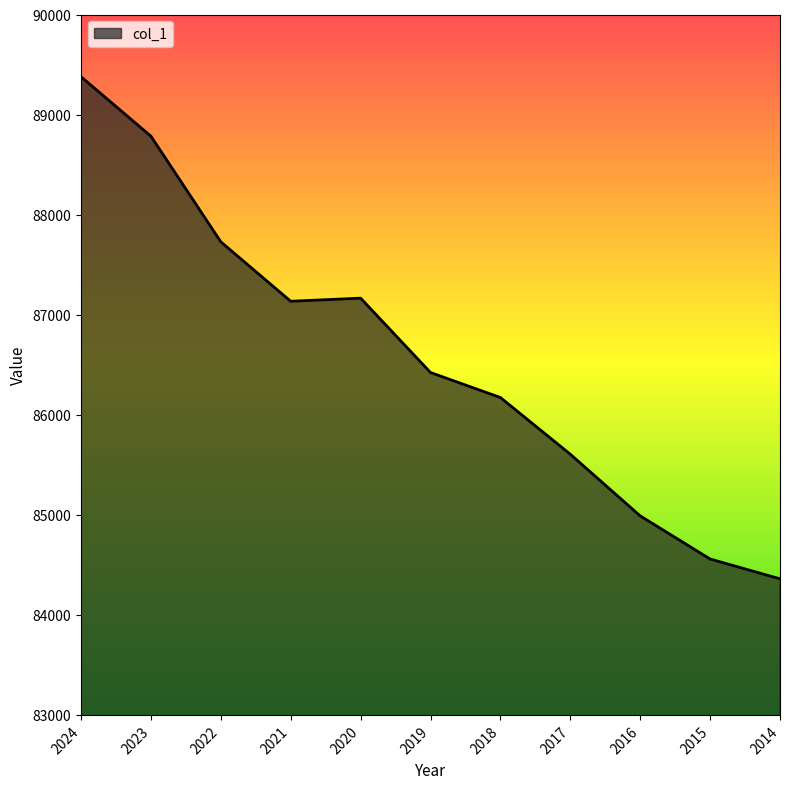

Read the value at 2015, to the nearest 50.

84550